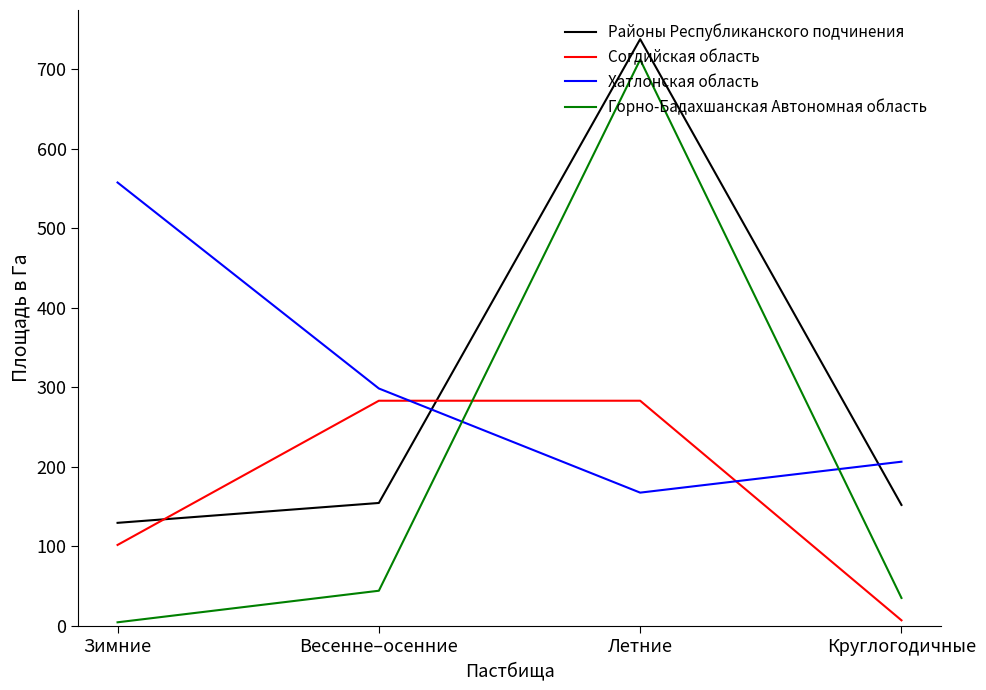

Which series has the widest spread of values?

Горно-Бадахшанская Автономная область